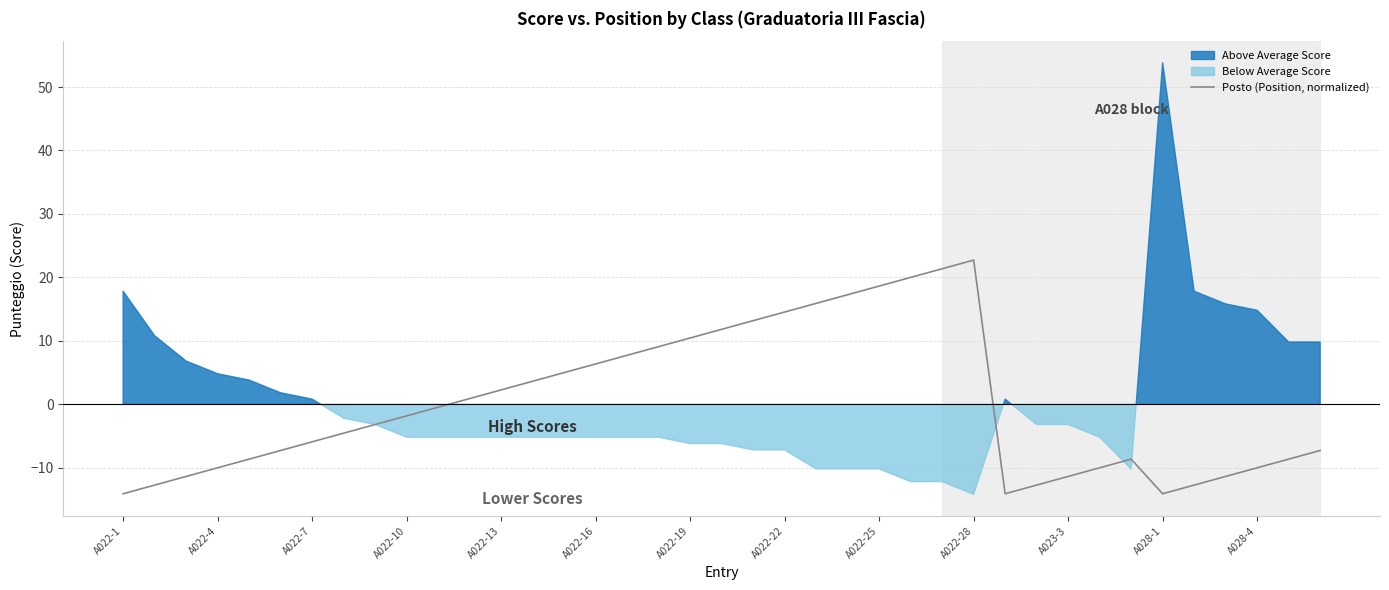

How many values are below zero?

22